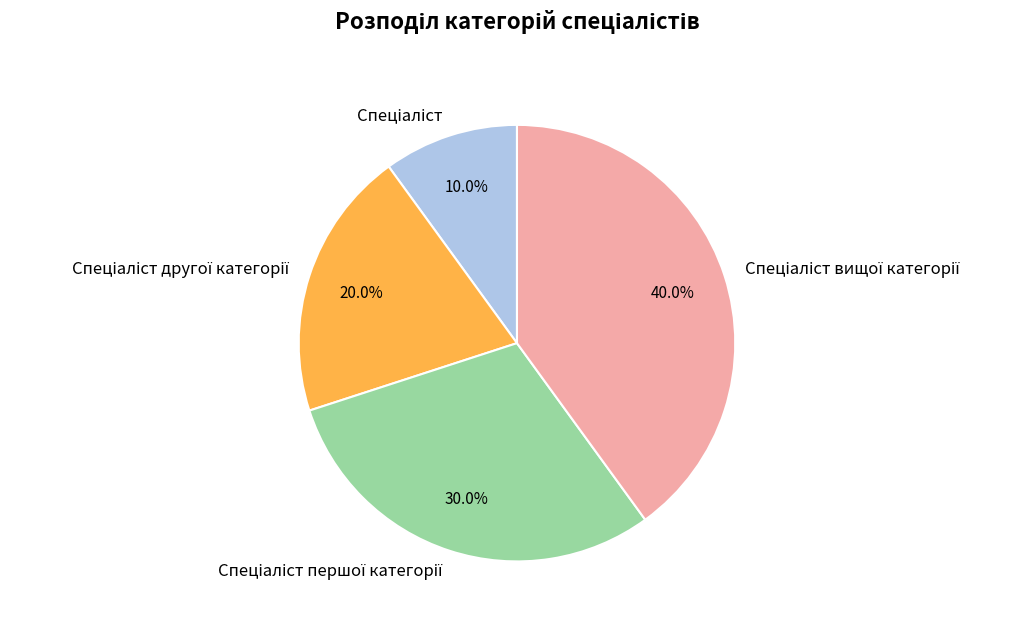

Does any single category account for the majority?

No